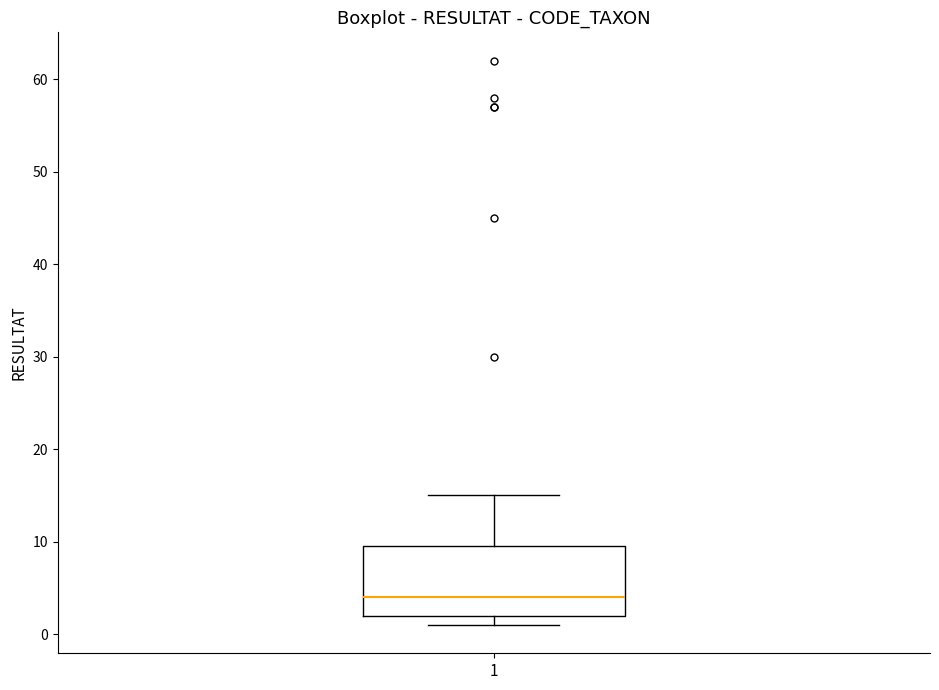

Read this box plot against the y-axis: the position of the median line, the range covered by the box, and the ends of both whiskers. The values are not printed on the chart, so give them approximately, as read against the axis.

median 4, box 2 to 10, whiskers 1 to 15